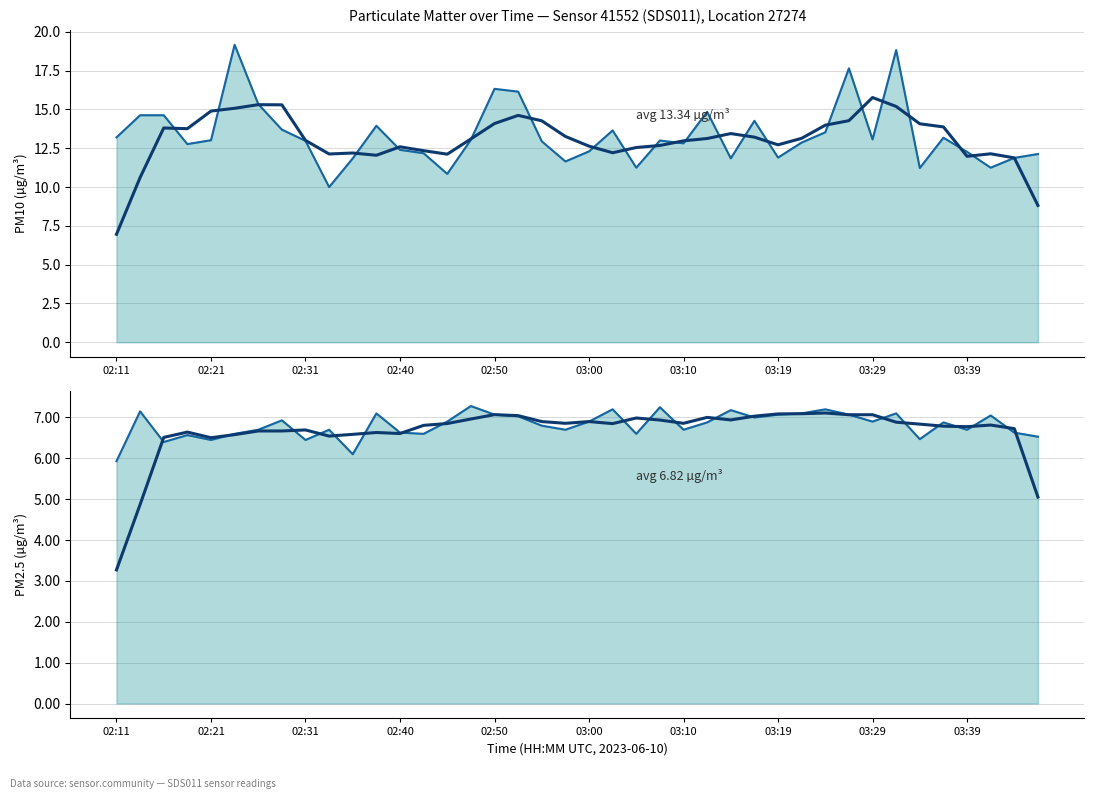

How many data points in P1 (PM10) are less than 13?

20